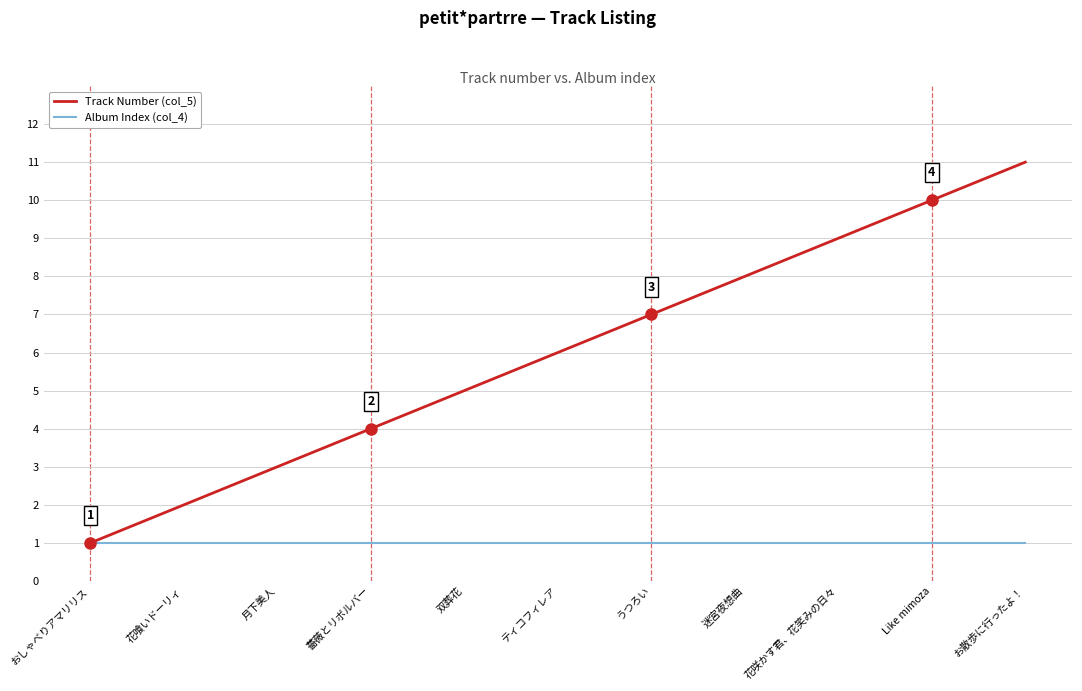

Reading left to right, list all the values displayed in this chart.

Track Number (col_5): 1	2	3	4	5	6	7	8	9	10	11
Album Index (col_4): 1	1	1	1	1	1	1	1	1	1	1